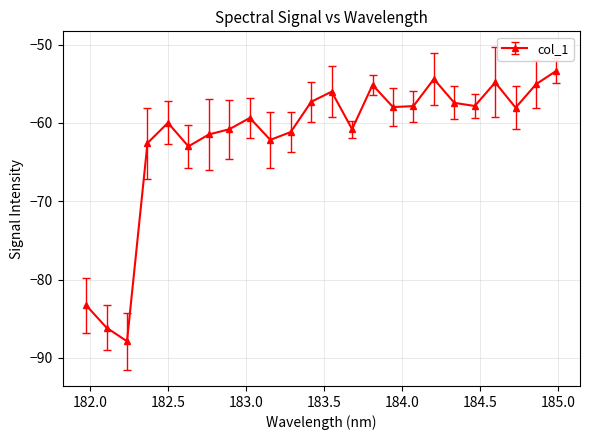

What is the smallest value displayed?

-87.9